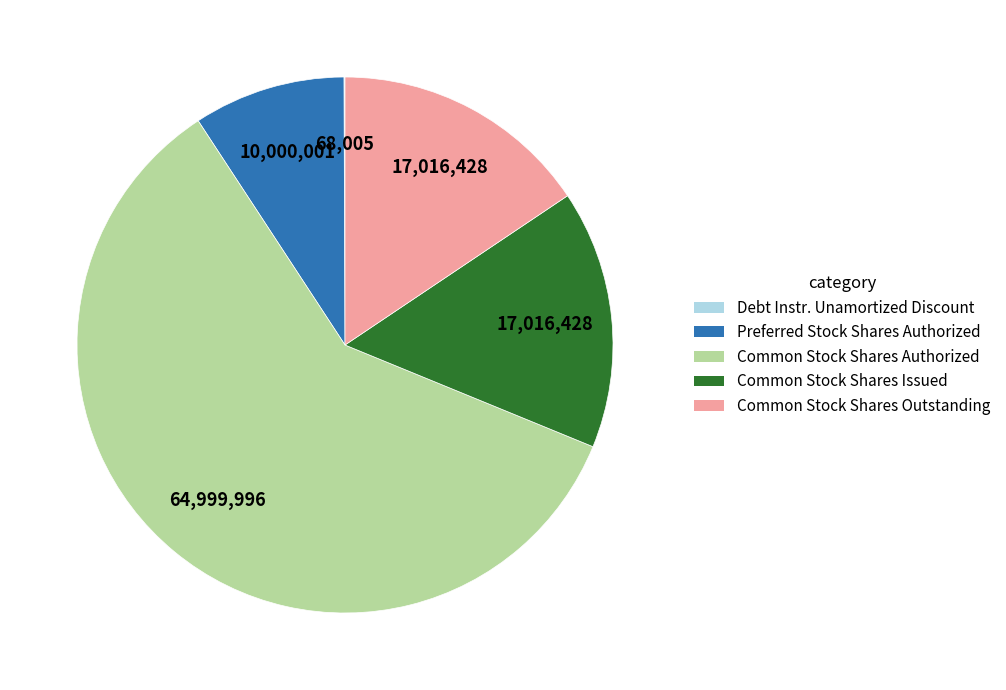

Which slice is the largest?

Common Stock Shares Authorized